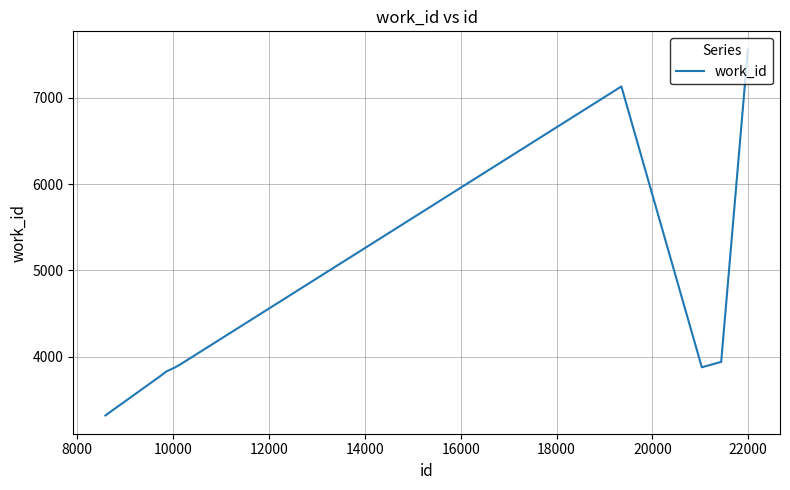

What is the difference between the maximum and minimum values?

4241